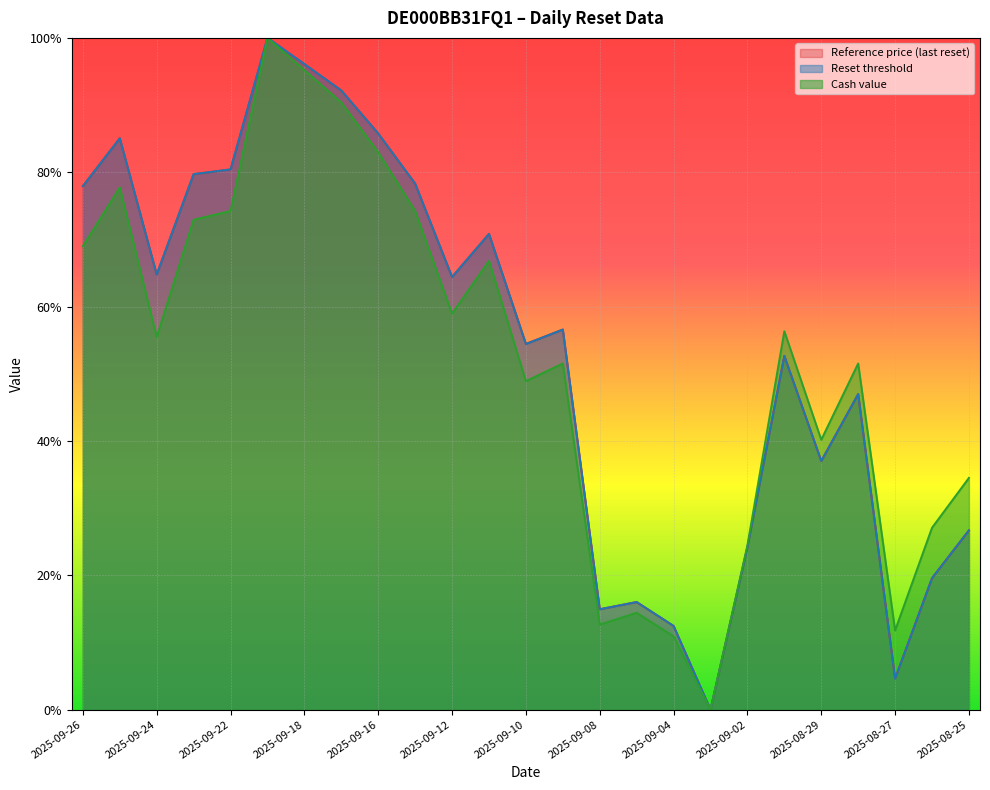

What is the value of the Cash value point at the 5th from the left?

0.7